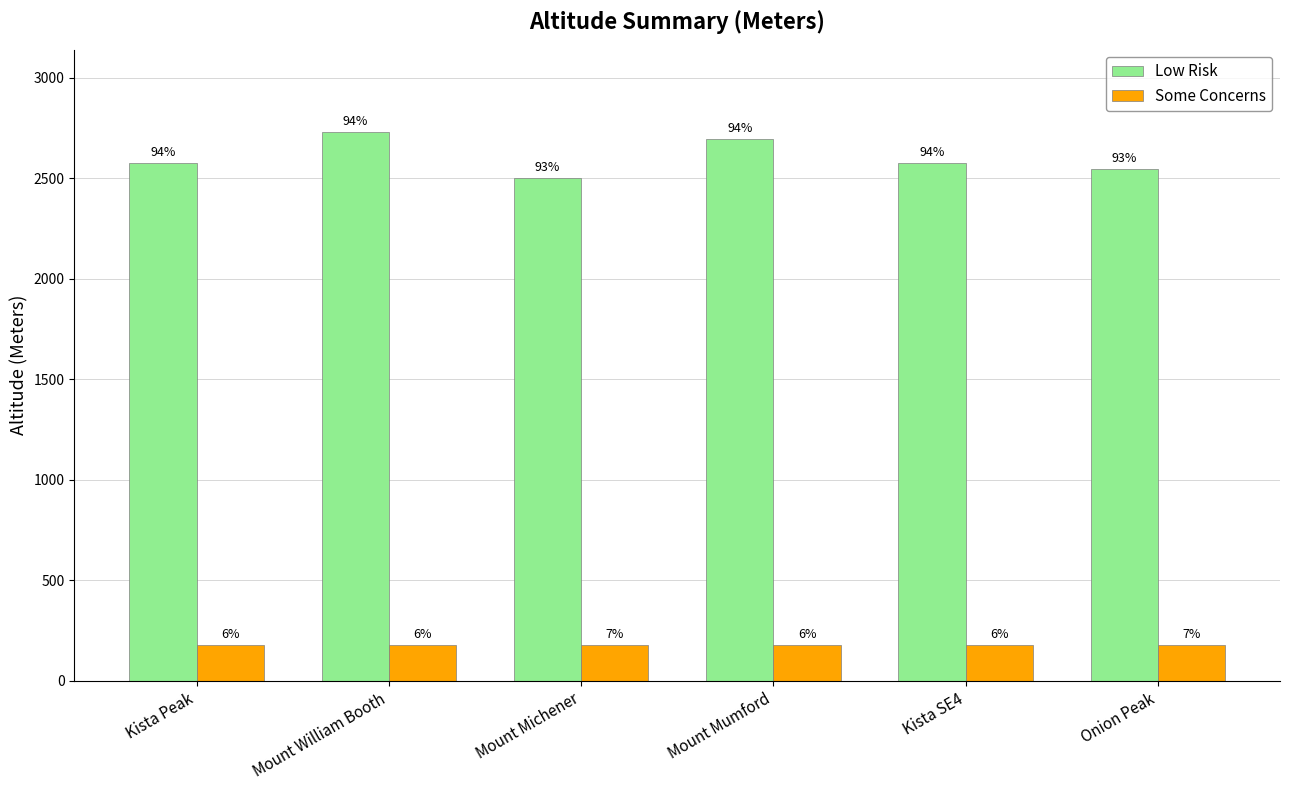

What is the lowest value of the Some Concerns series?

178